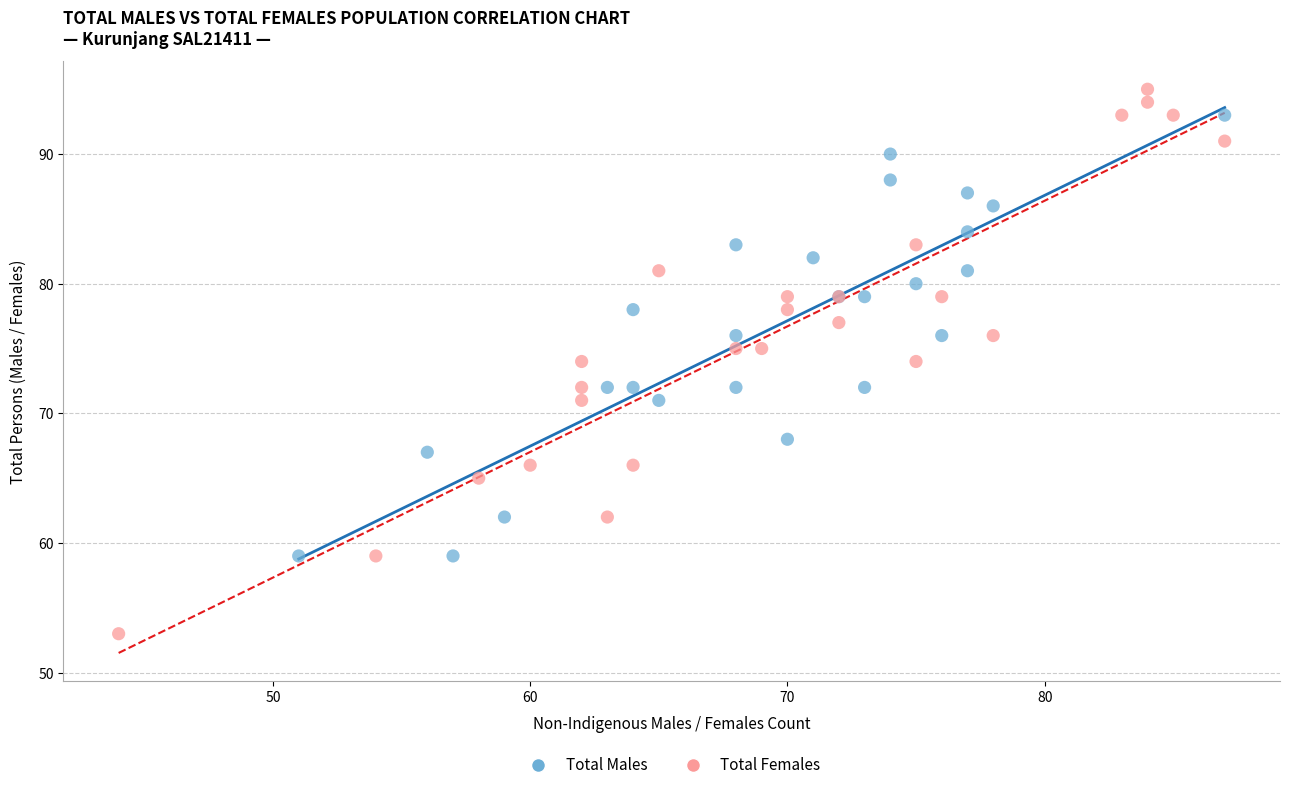

Which series has the largest Y range (max minus min)?

Total Females